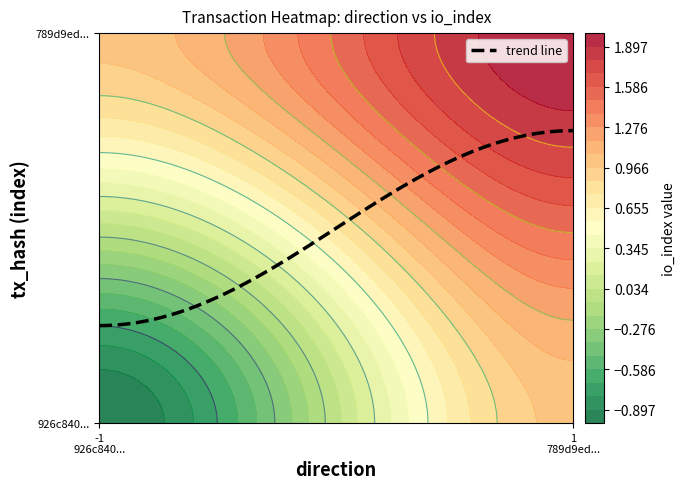

What is the maximum value shown in the chart?

2